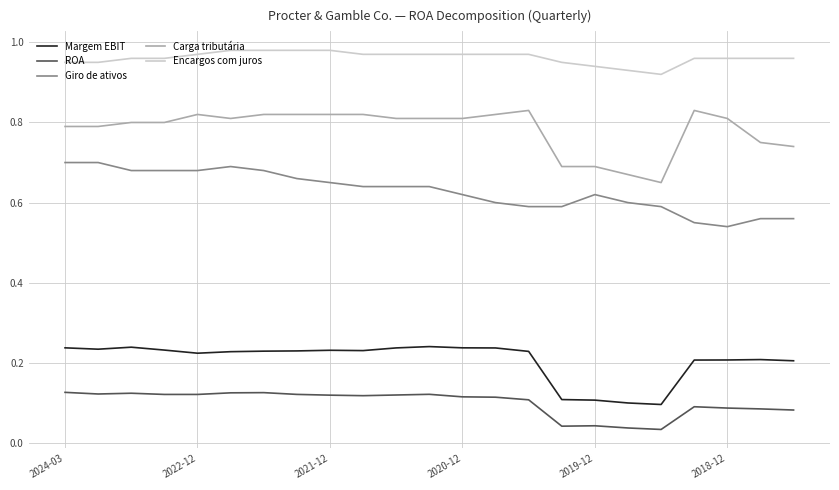

List the series in order of their peak value, lowest first.

ROA, Margem EBIT, Giro de ativos, Carga tributária, Encargos com juros